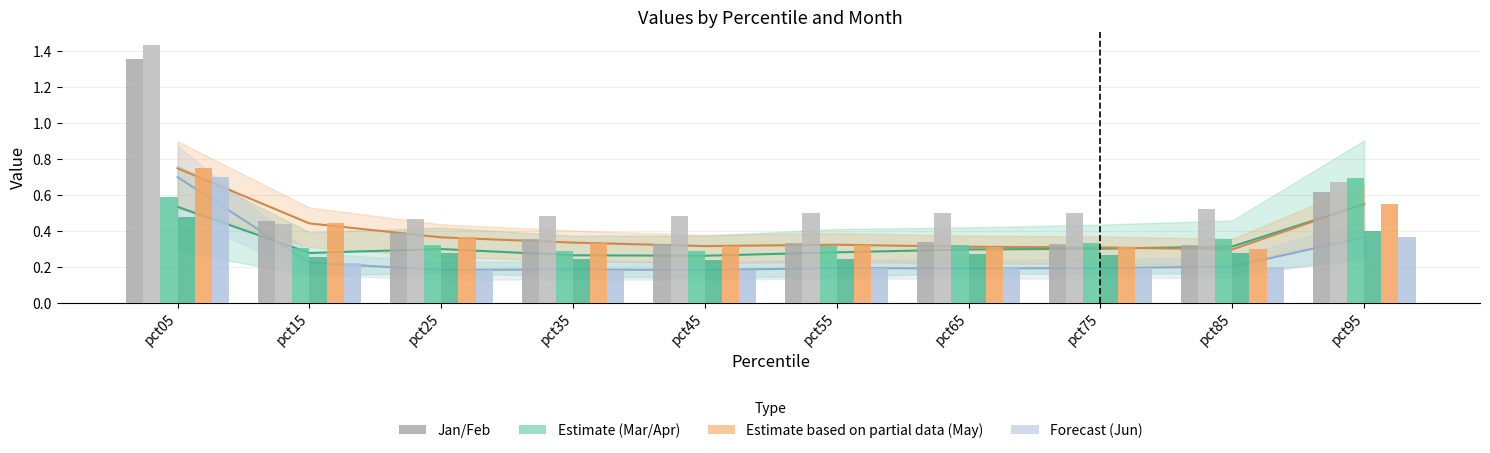

At which category does the chart reach its minimum across all series?

pct45